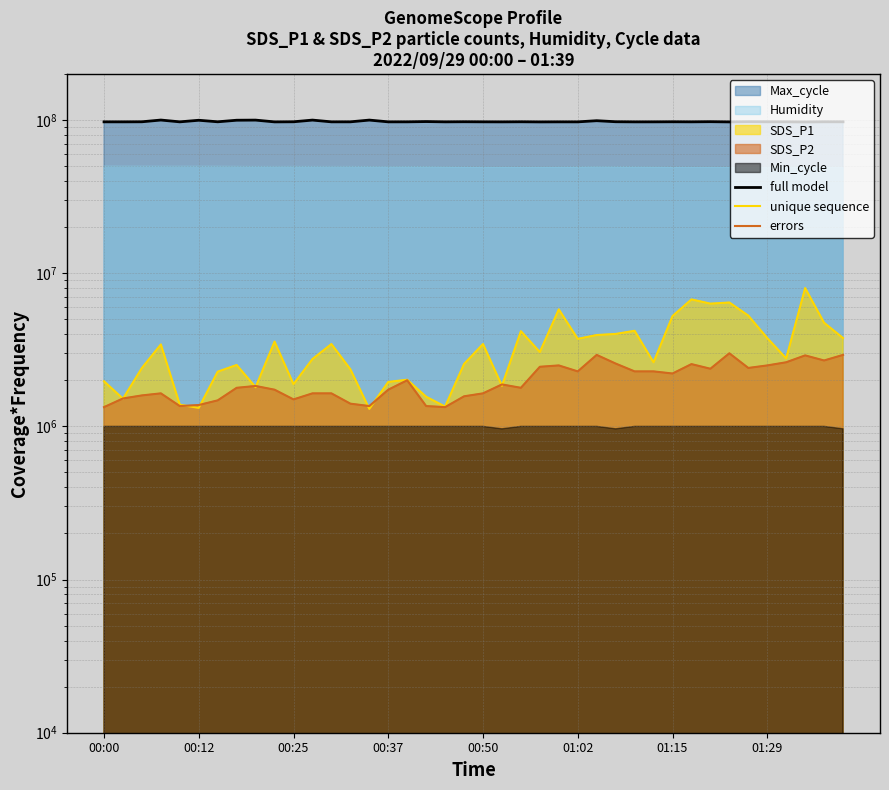

The value of errors at 26 is 4944464.8. True or false?

False